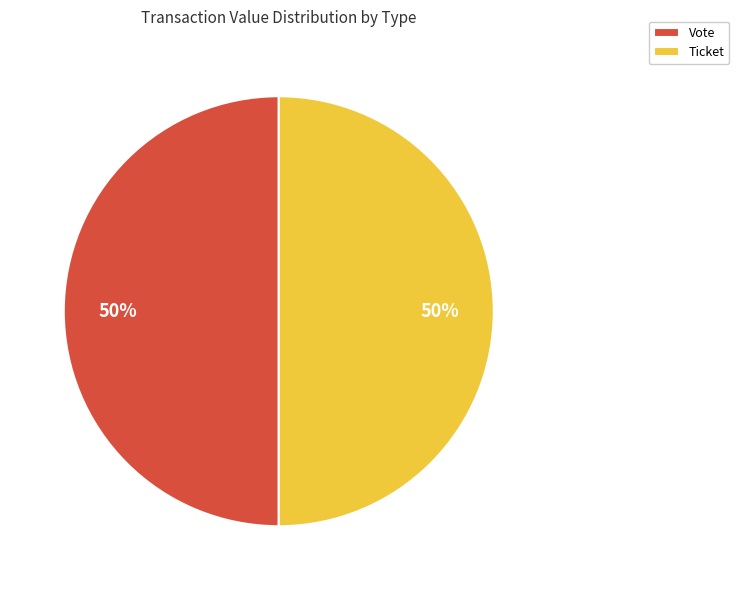

True or false: Ticket accounts for 60% of the total.

False